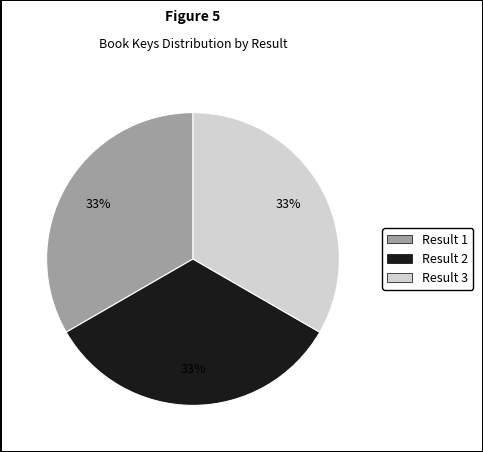

To the nearest percent, what is the average slice percentage?

33%